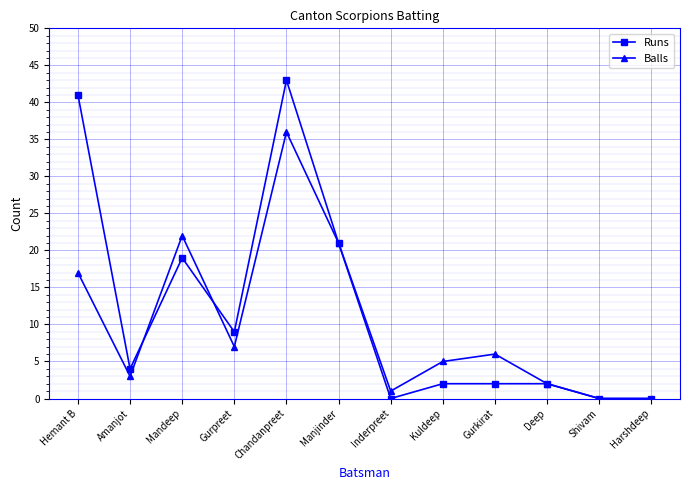

Count the number of categories in the chart.

12